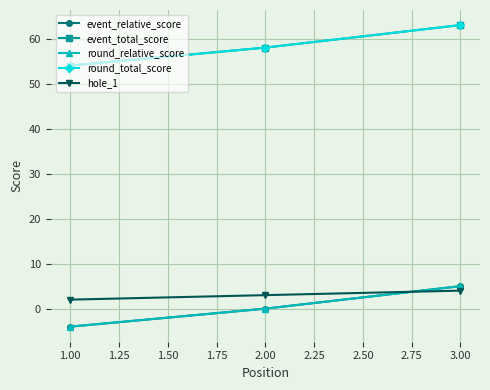

What are all the series names shown in the legend?

event_relative_score, event_total_score, round_relative_score, round_total_score, hole_1